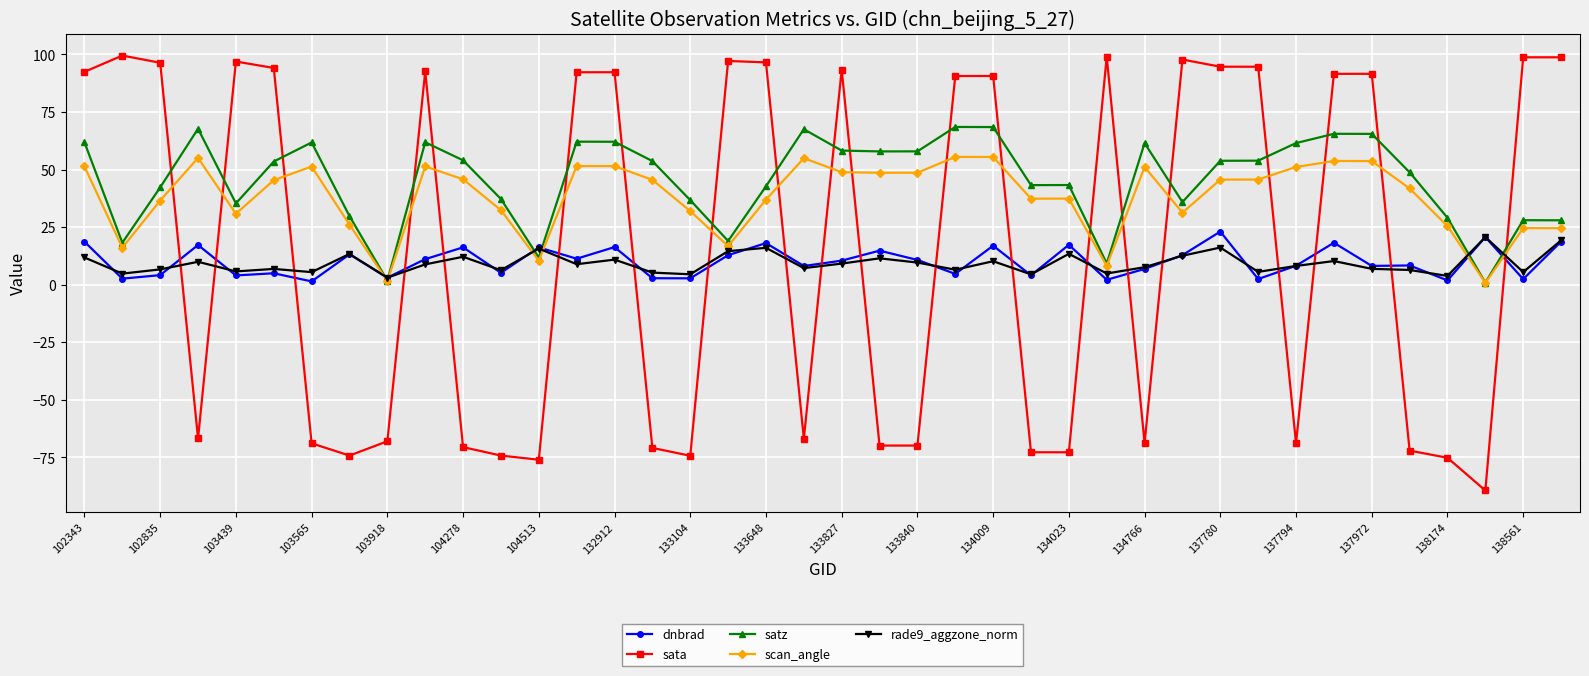

True or false: sata has more than 0 points higher than both neighbors.

True